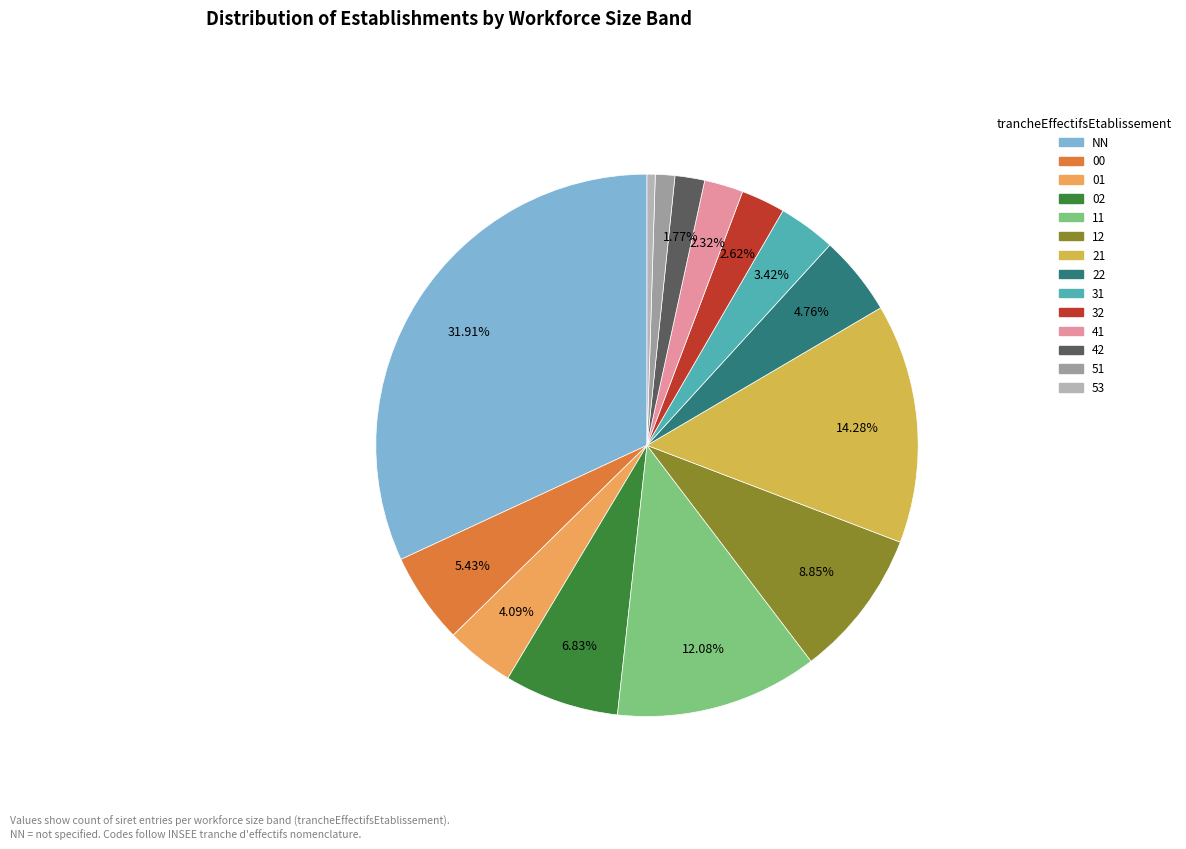

To the nearest percent, what portion does 11 represent?

12%